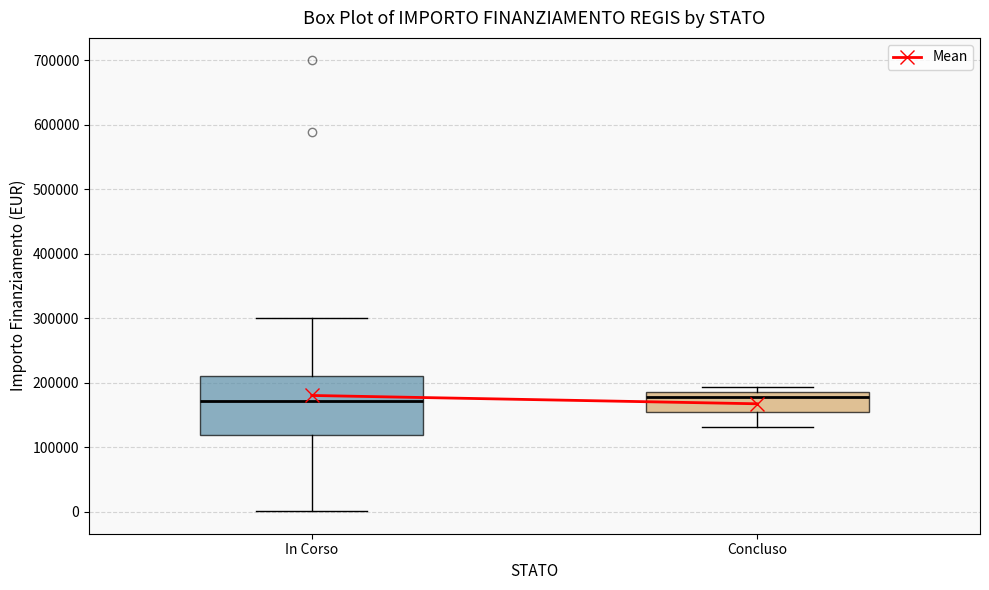

Where is the upper edge of the box for Concluso on the y-axis? The values are not printed on the chart, so give them approximately, as read against the axis.

190000